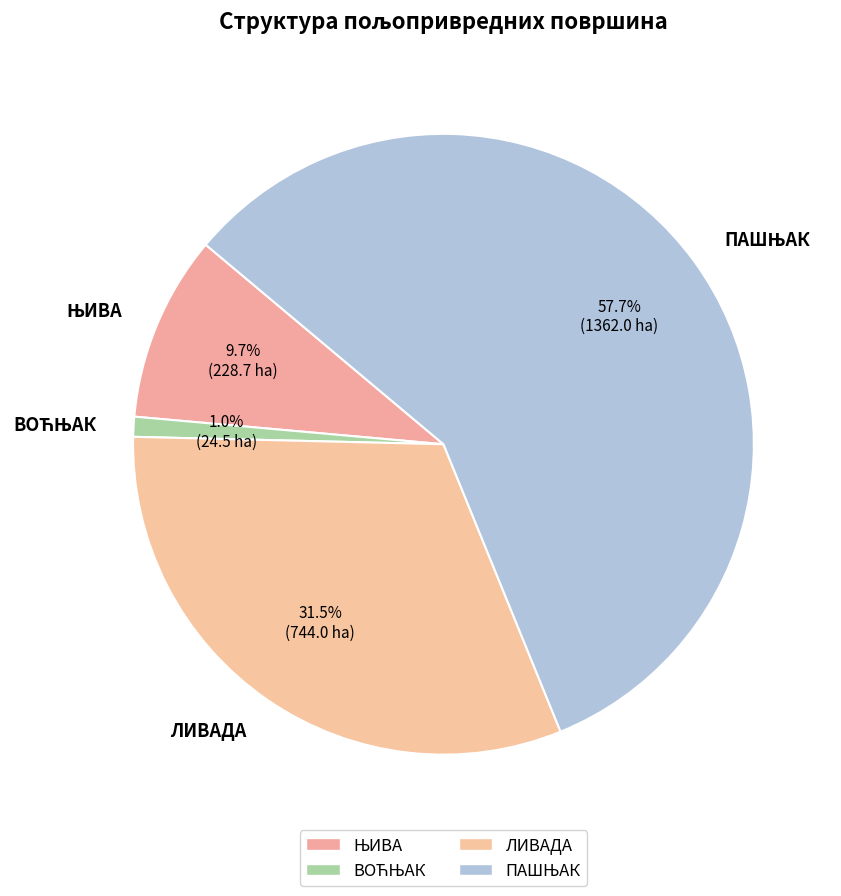

Is there any slice that represents more than half of the pie?

Yes